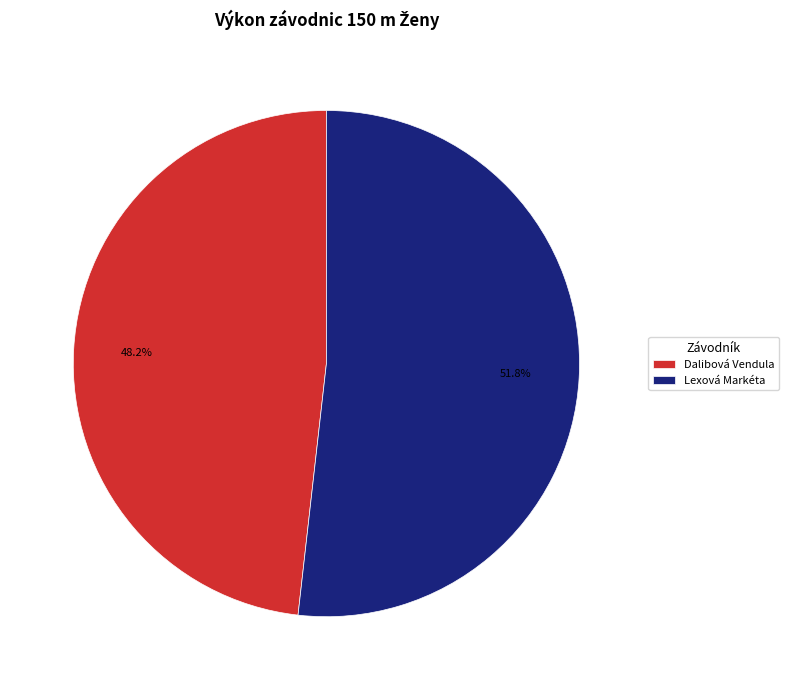

To the nearest percent, what is the difference between the Dalibová Vendula and Lexová Markéta slice percentages?

4%